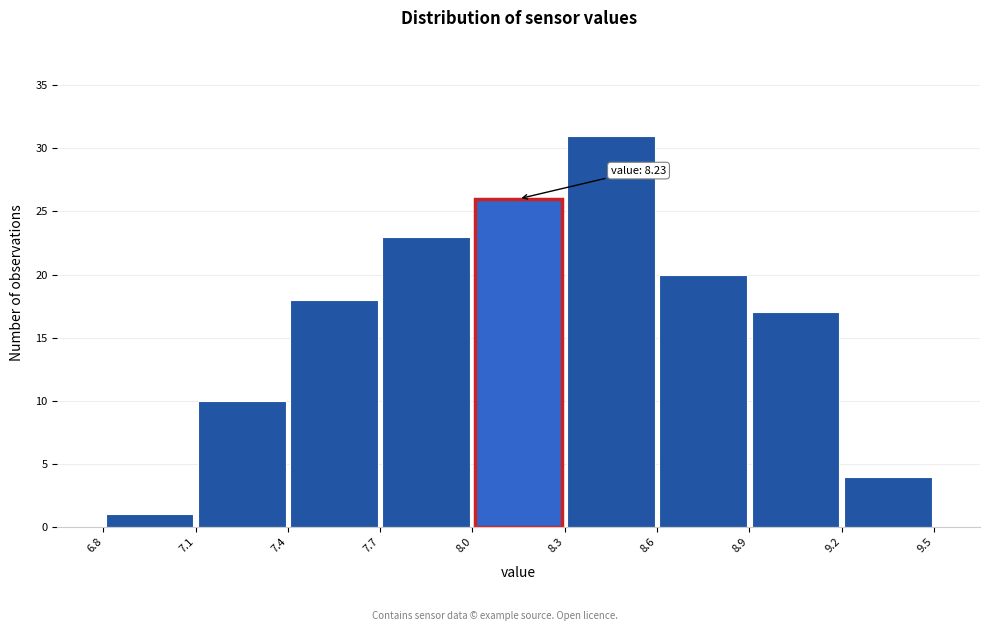

Over which range of the x-axis is the bar tallest?

8.3 to 8.6